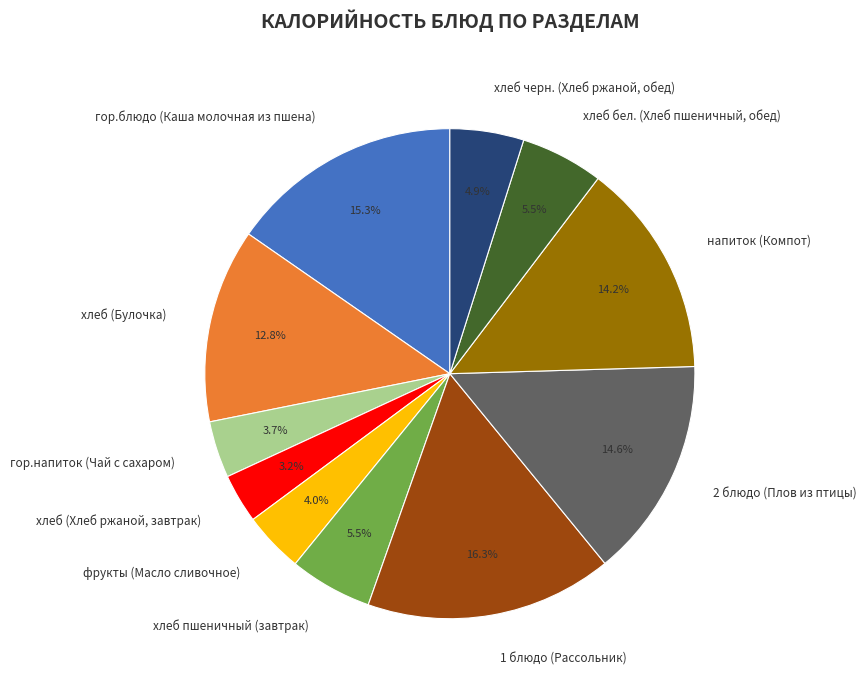

True or false: 2 блюдо (Плов из птицы) accounts for 4% of the total.

False